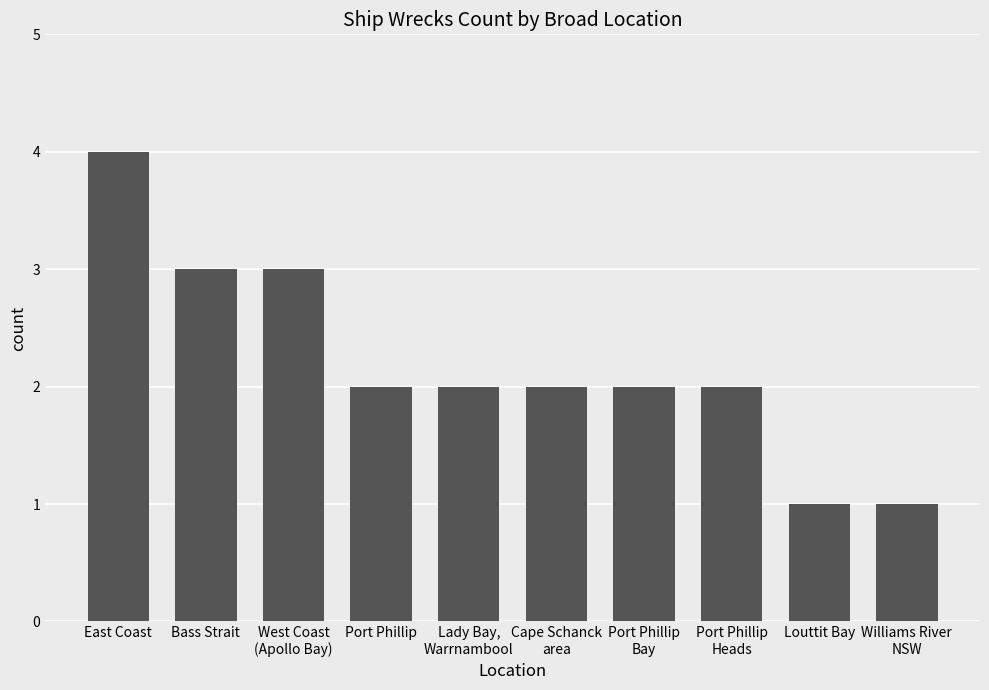

What is the label of the 10th bar from the left?

Williams River
NSW